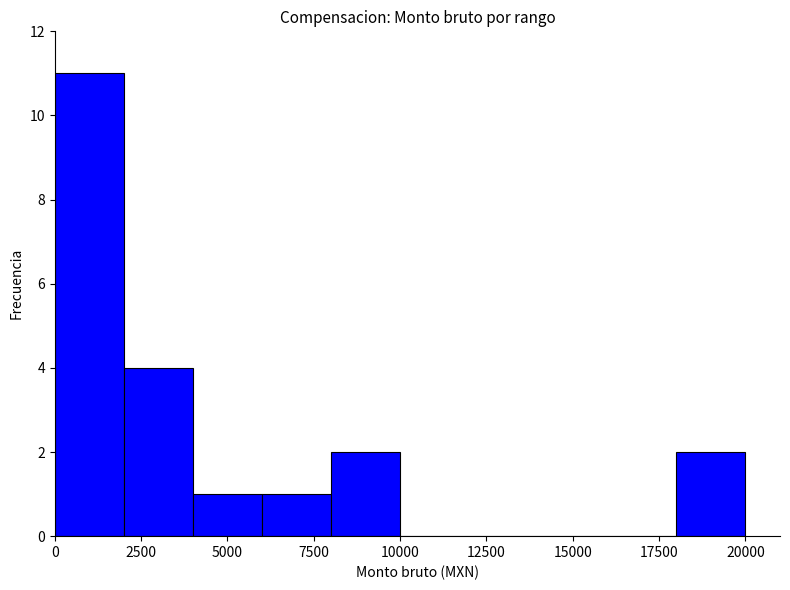

What is the sum of all values?

21